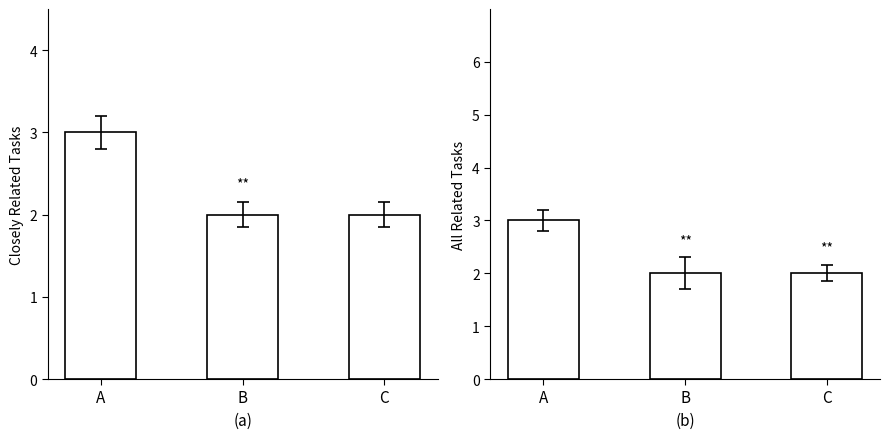

How many groups of bars are there?

3